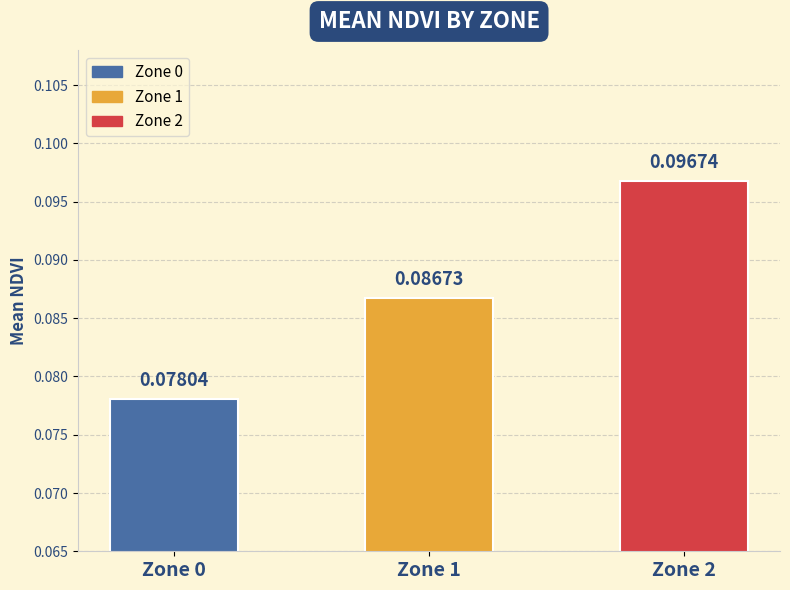

List the labels in order of value, smallest first.

Zone 0, Zone 1, Zone 2